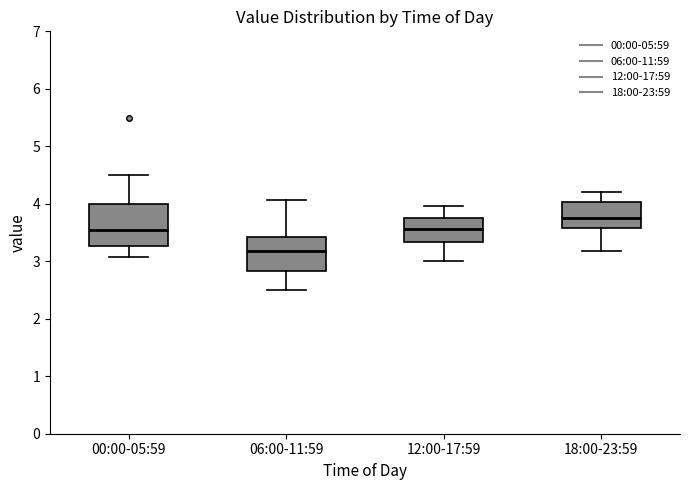

Where is the upper edge of the box for 12:00-17:59 on the y-axis? The values are not printed on the chart, so give them approximately, as read against the axis.

3.8